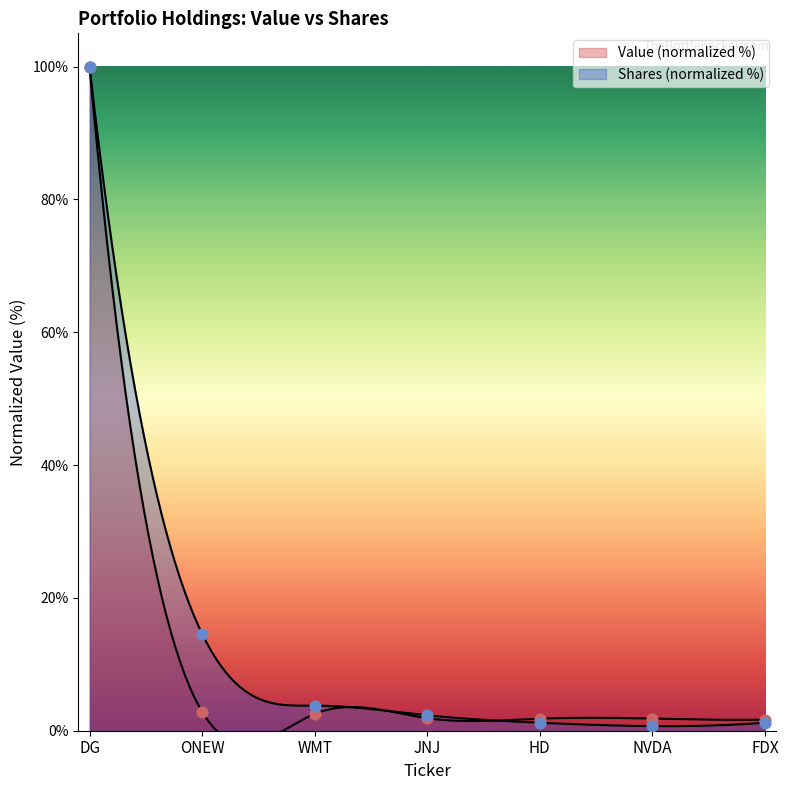

Which series has the largest Y range (max minus min)?

Shares or principal amount